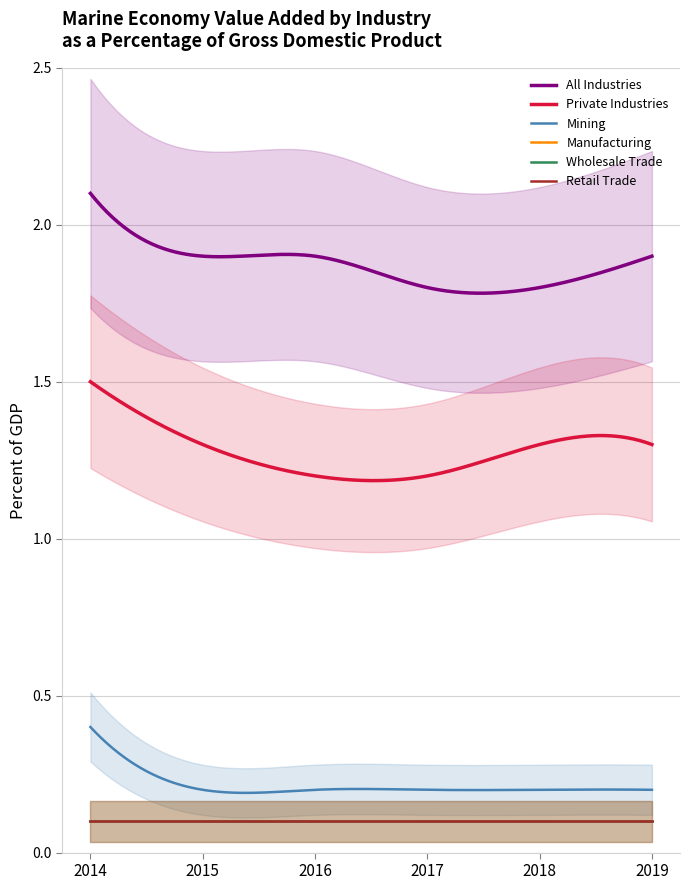

Is it true that Manufacturing equals 0.1 at 2016?

False